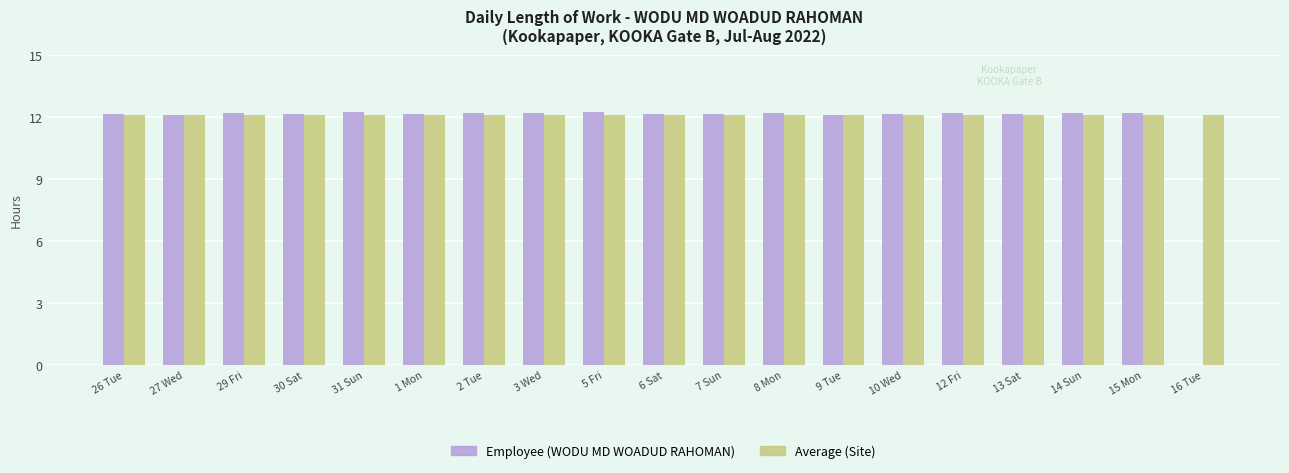

The Employee (WODU MD WOADUD RAHOMAN) series shows 12.2 at 14 Sun. True or false?

True